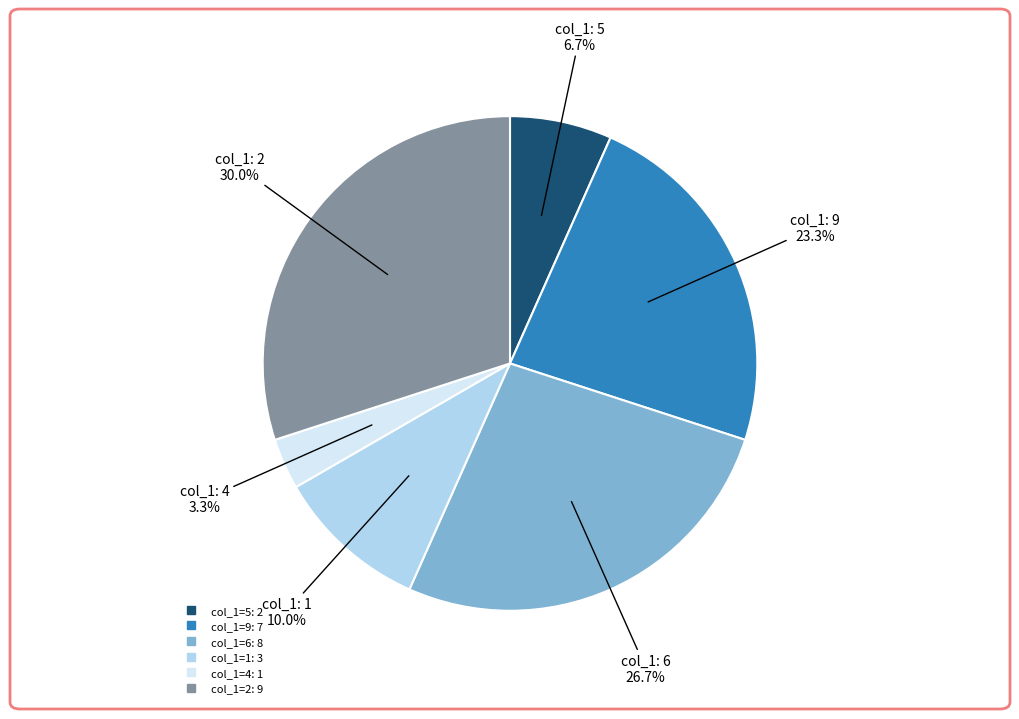

Does any single category account for the majority?

No